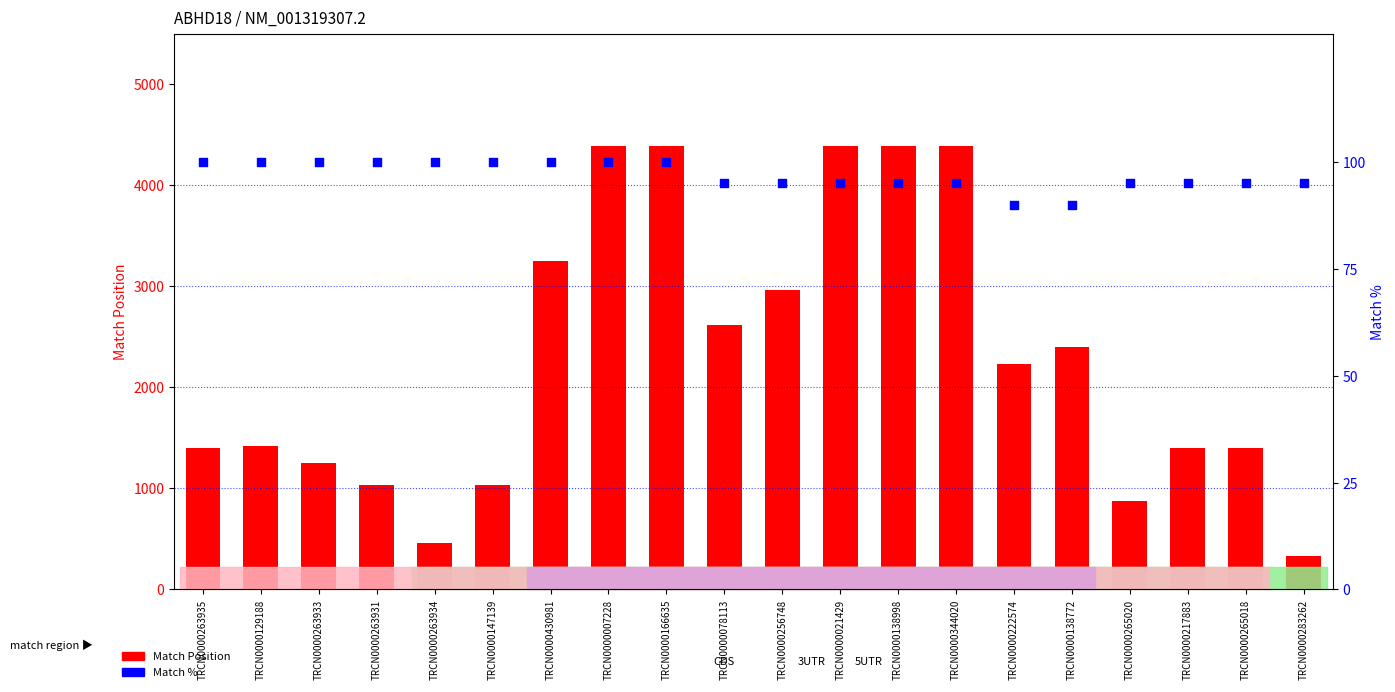

Which series has the widest spread of Y values?

Match Position